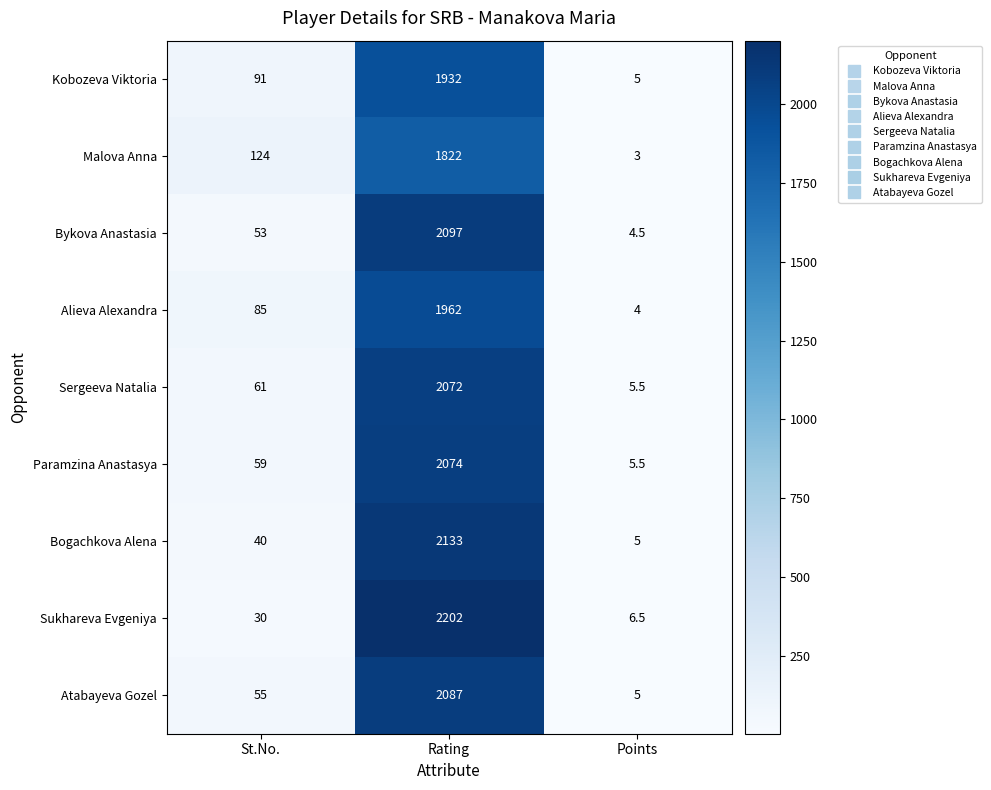

Which series has the widest spread of values?

Sukhareva Evgeniya